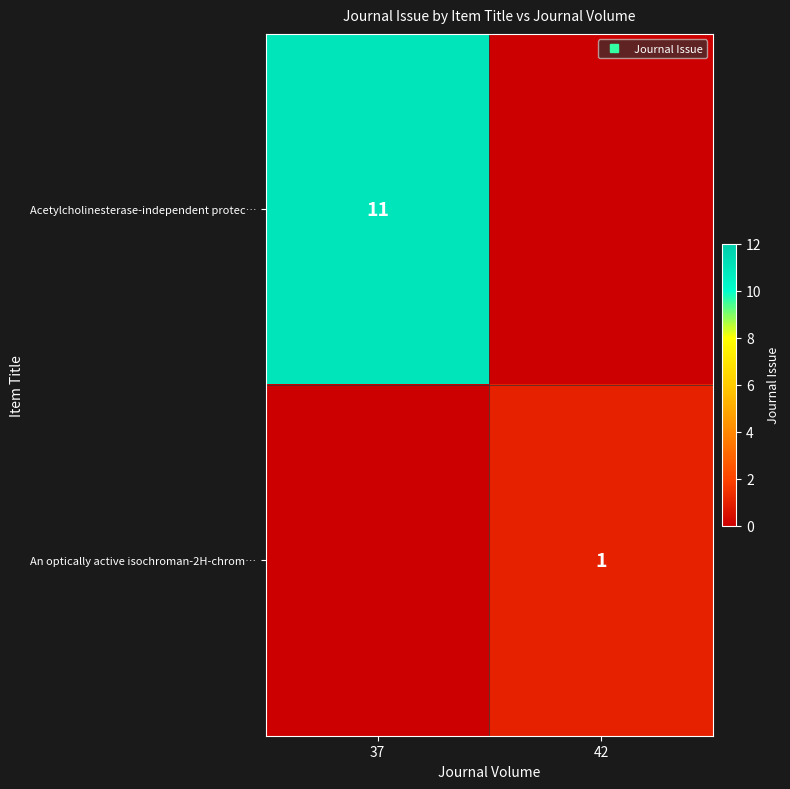

What is the sum of the An optically active isochroman-2H-chrom… values at 37 and 42?

1